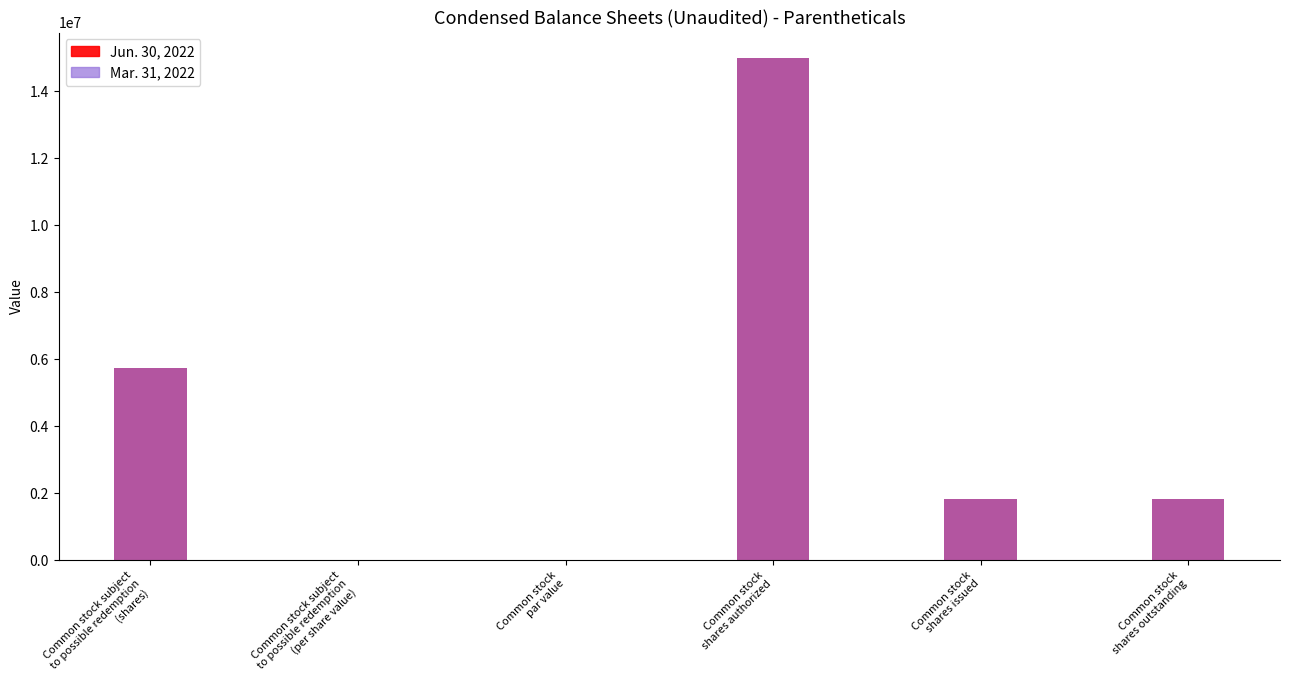

True or false: Mar. 31, 2022 has a value of 0.0 at Common stock
par value.

False